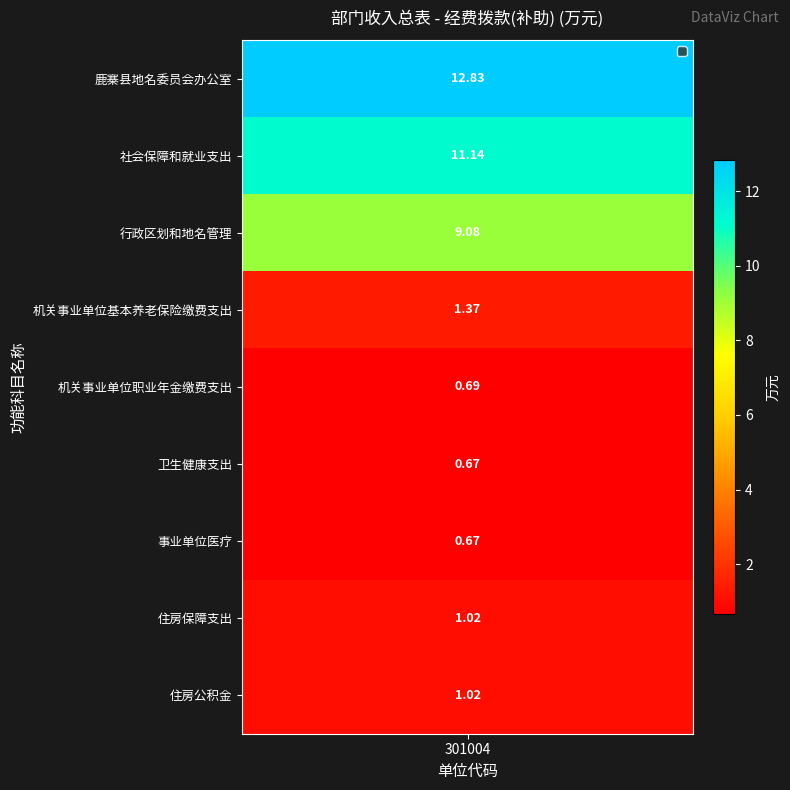

Is it true that the value at 住房保障支出 is 1.6?

False